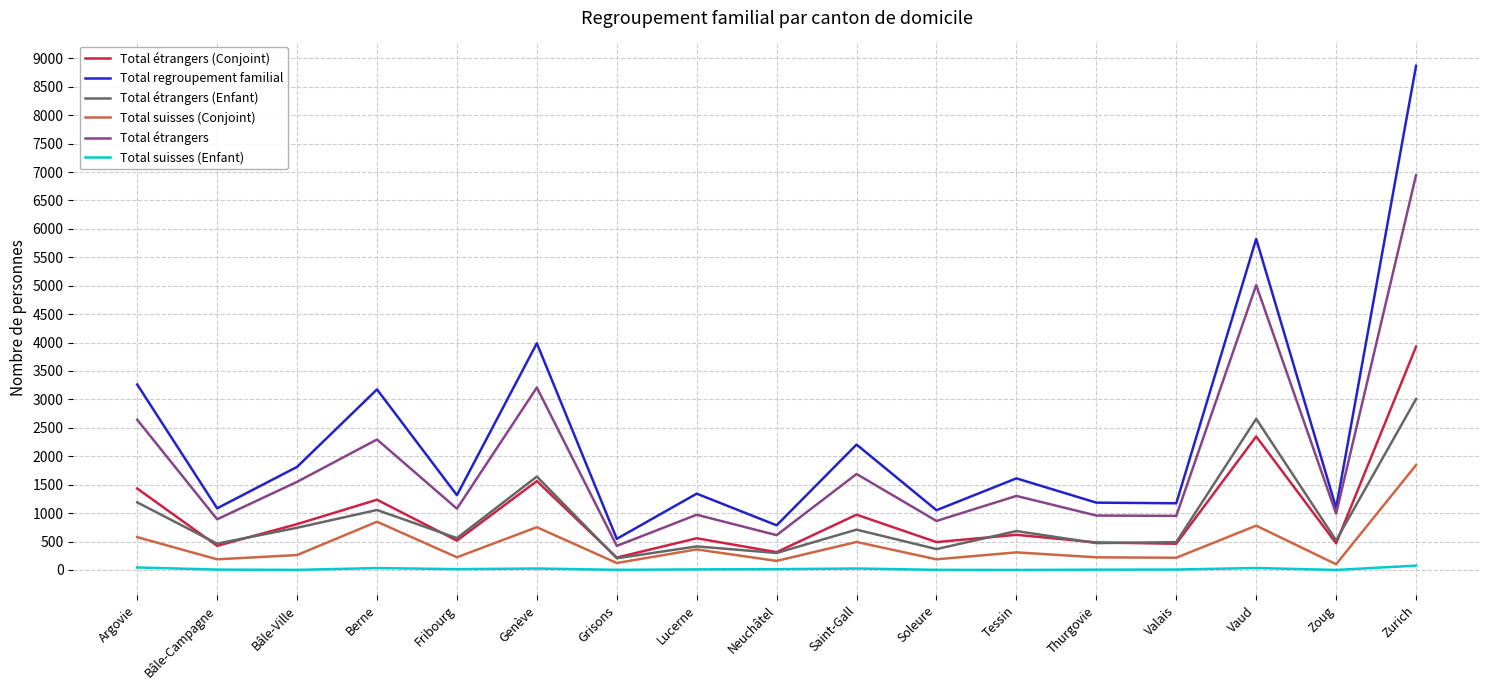

What position from the left is Tessin?

12